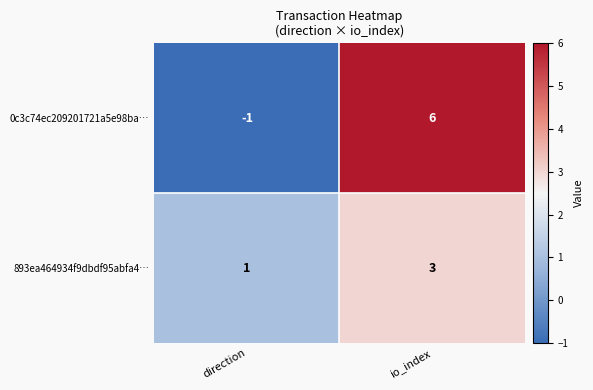

List the series in order of their peak value, lowest first.

893ea464934f9dbdf95abfa4…, 0c3c74ec209201721a5e98ba…